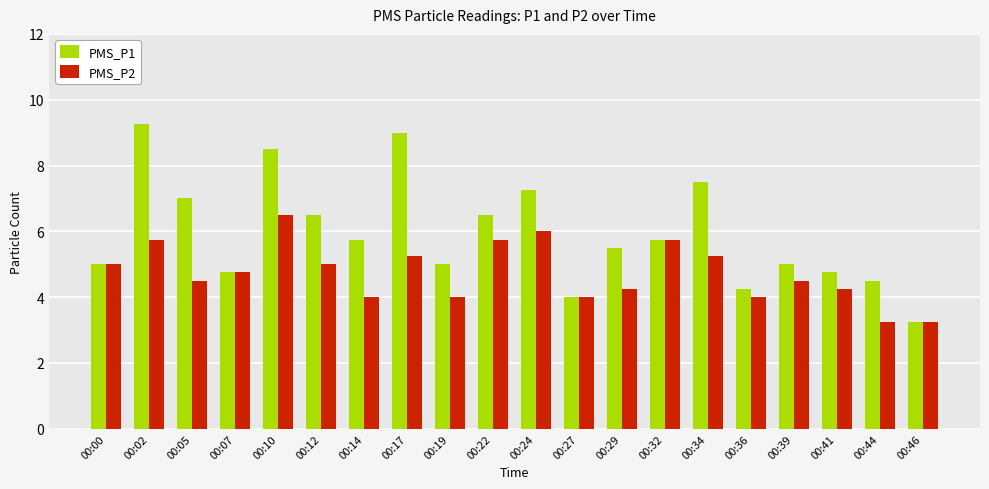

What value does the PMS_P2 series have at 00:19?

4.0